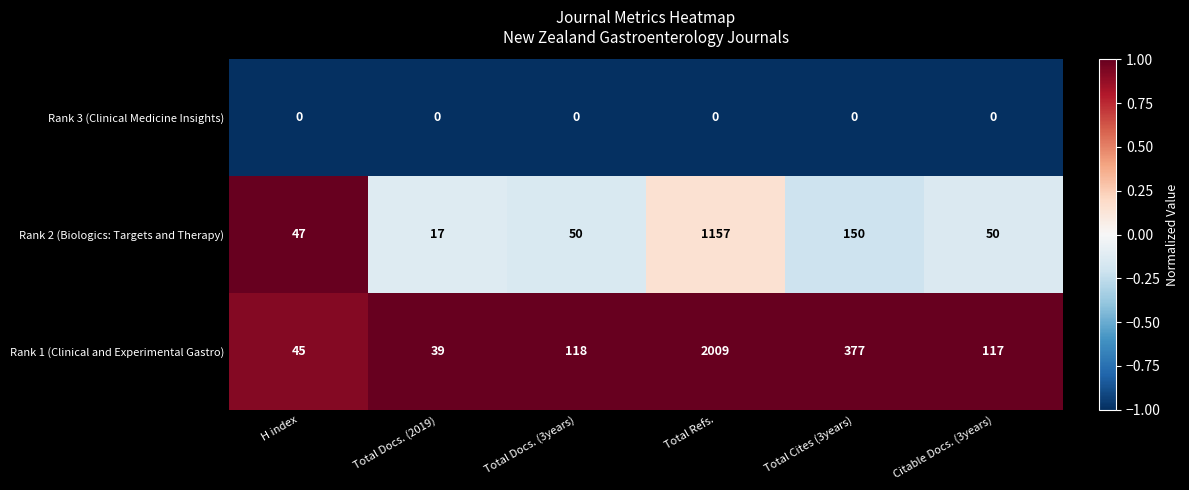

What is the approximate value of Rank 1 (Clinical and Experimental Gastro) at Total Docs. (2019)?

39